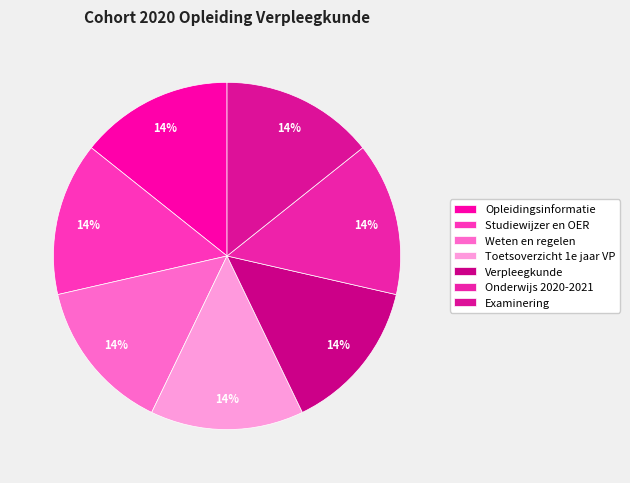

Count the number of slices in the pie.

7